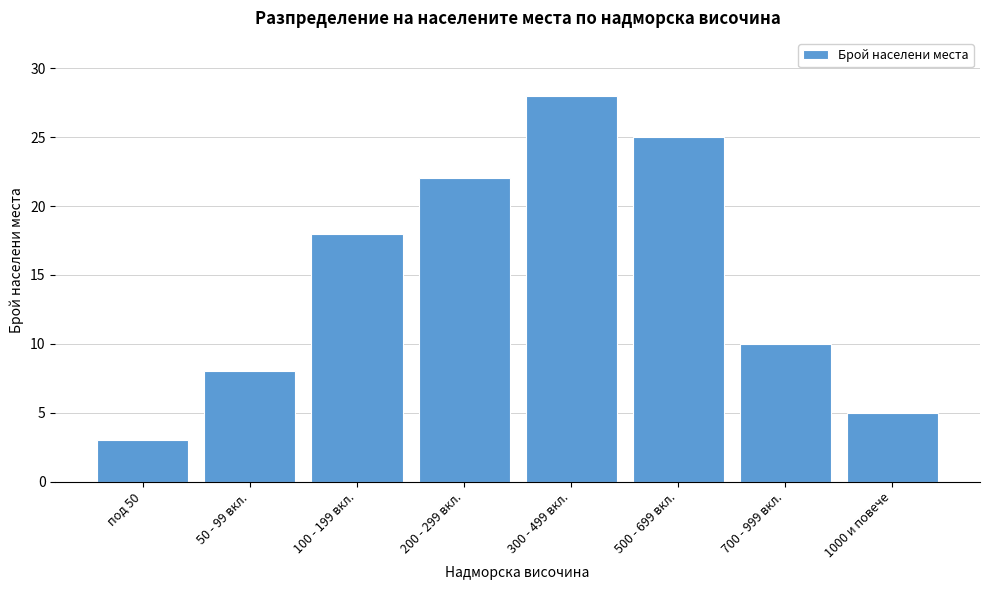

Reading left to right, extract all data points from this chart.

3	8	18	22	28	25	10	5